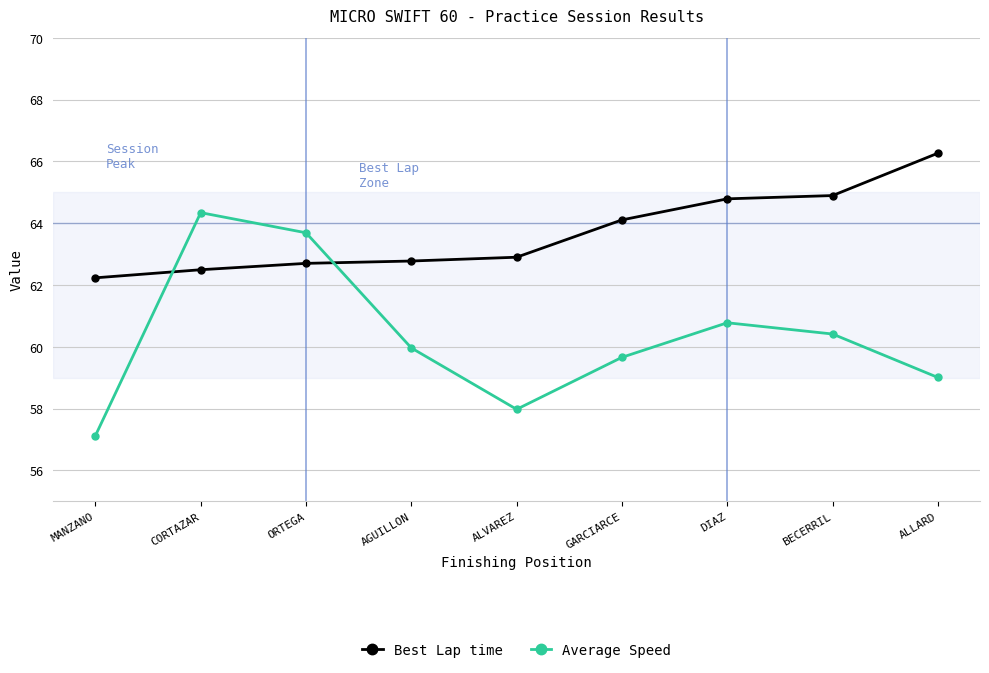

What is the label of the 2nd point from the right?

BECERRIL